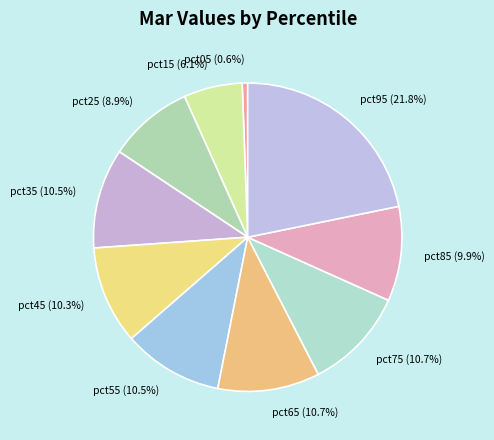

What is the largest slice in the pie chart?

pct95